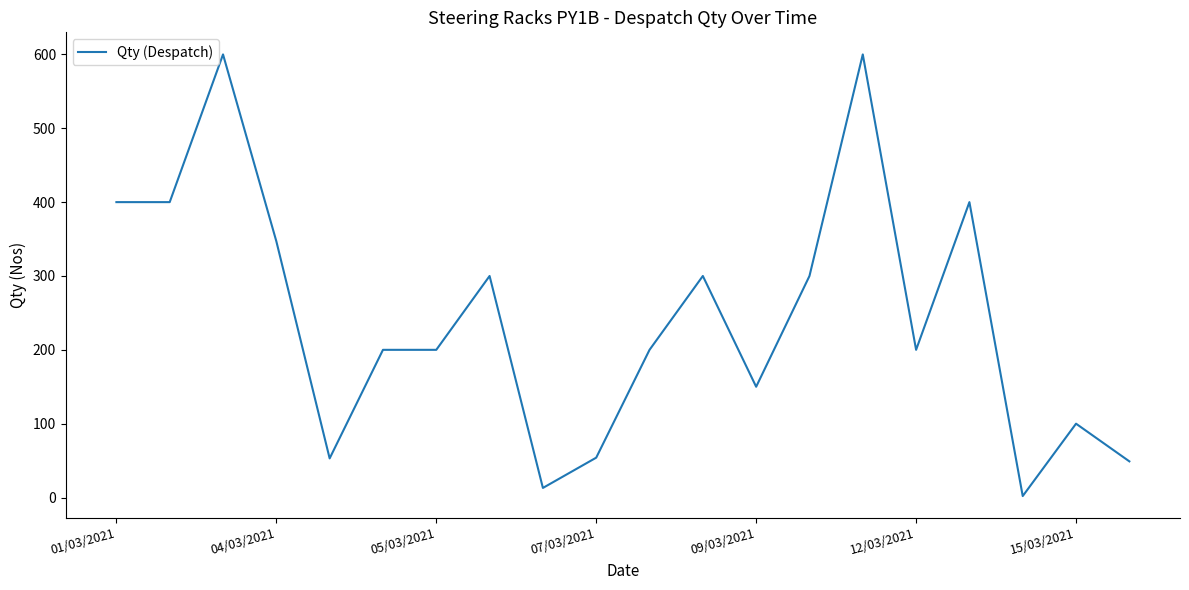

What is the maximum value shown in the chart?

600